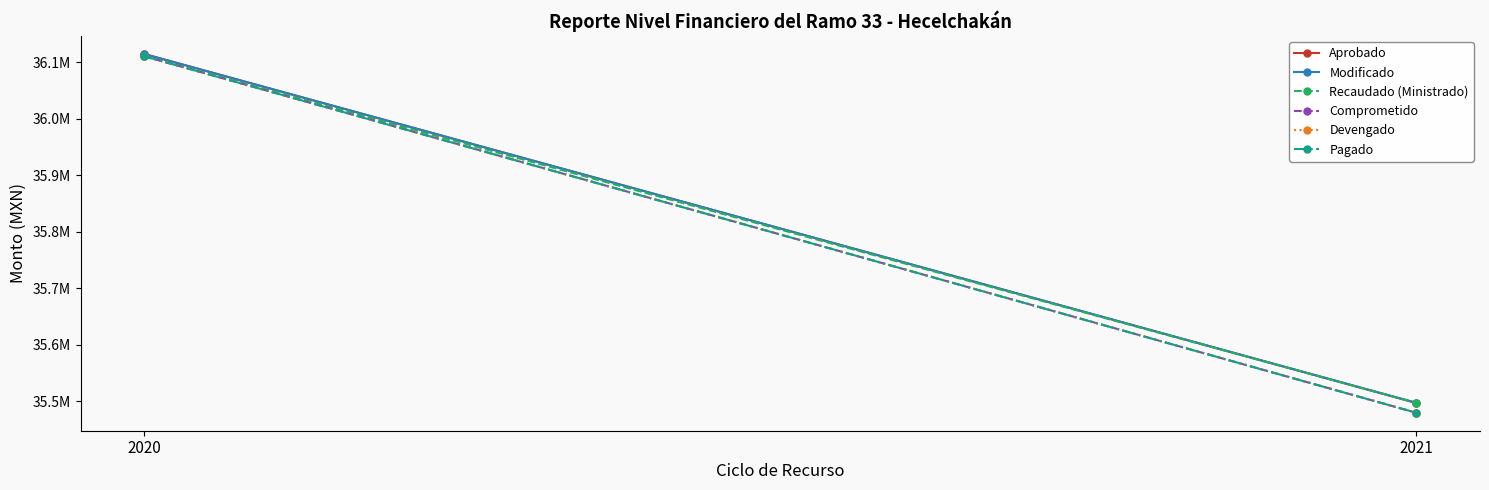

Reading left to right, what are all the values shown in this chart?

Aprobado: 36114333.0	35496601.0
Modificado: 36114341.5	35496876.9
Recaudado (Ministrado): 36110316.4	35496876.9
Comprometido: 36110316.2	35479334.2
Devengado: 36110316.2	35479334.2
Pagado: 36110316.2	35479334.2